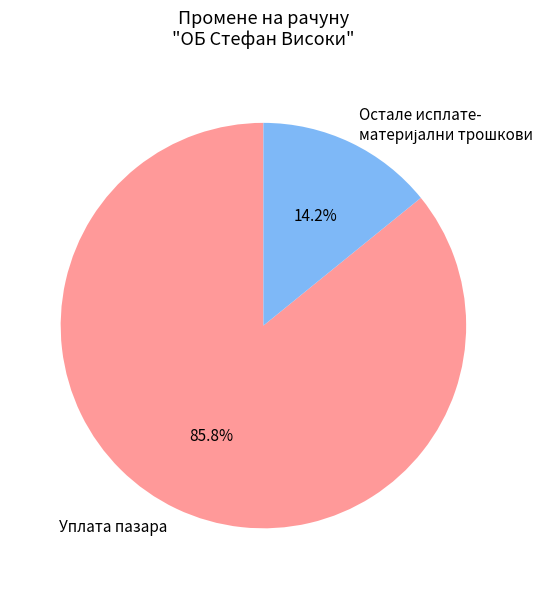

To the nearest percent, what is the difference between the largest and smallest slice percentages?

72%